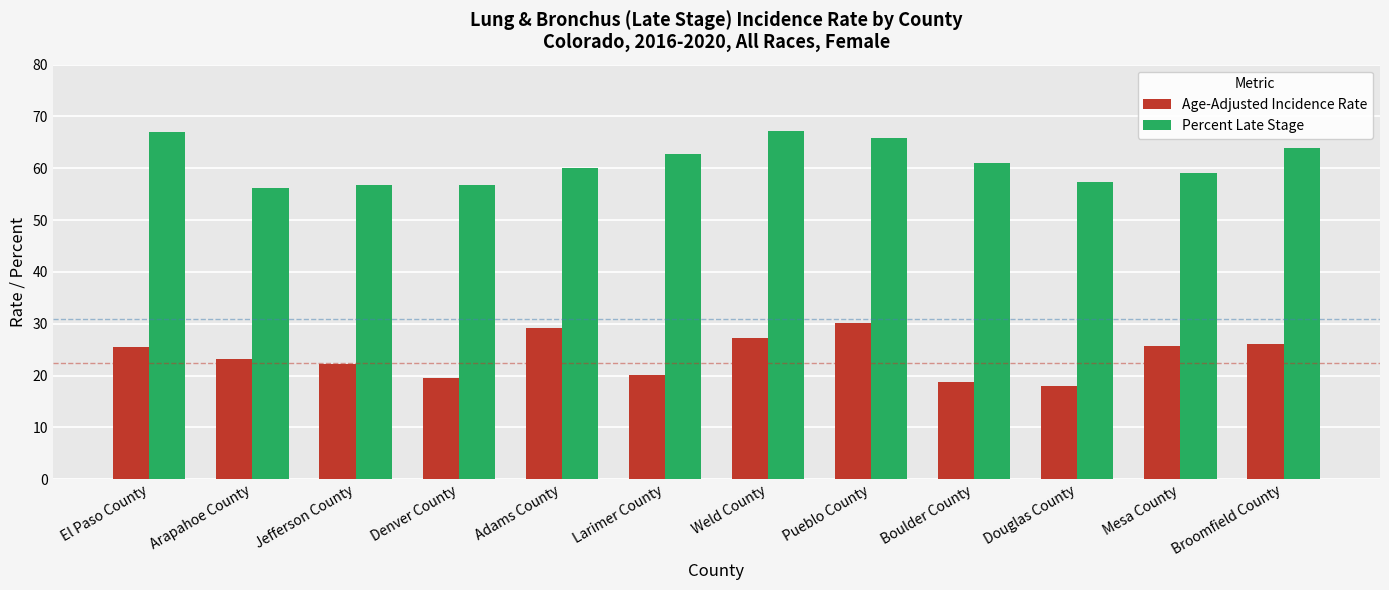

What is the greatest value displayed?

67.1